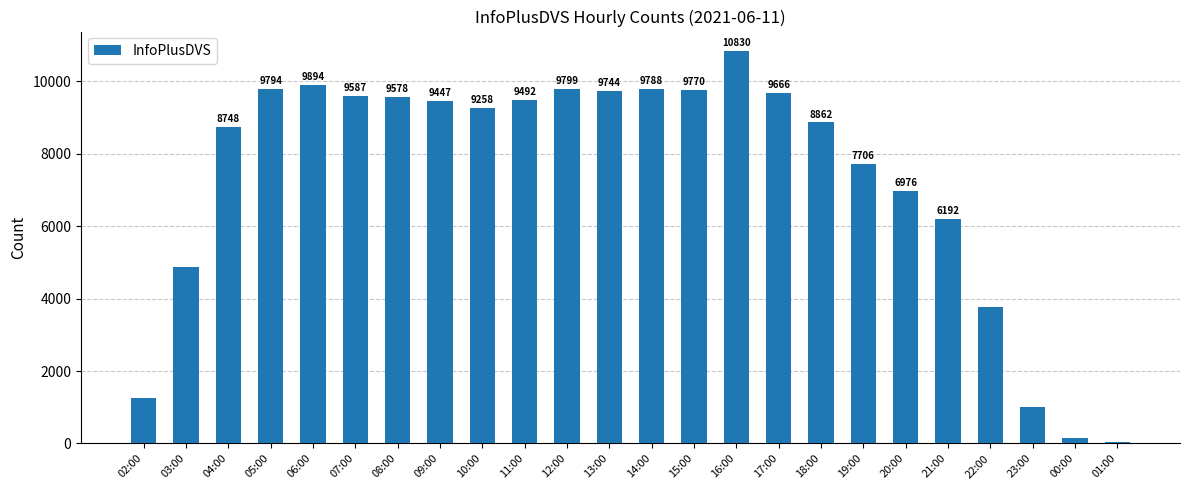

Read the value at 19:00, to the nearest 100.

7700